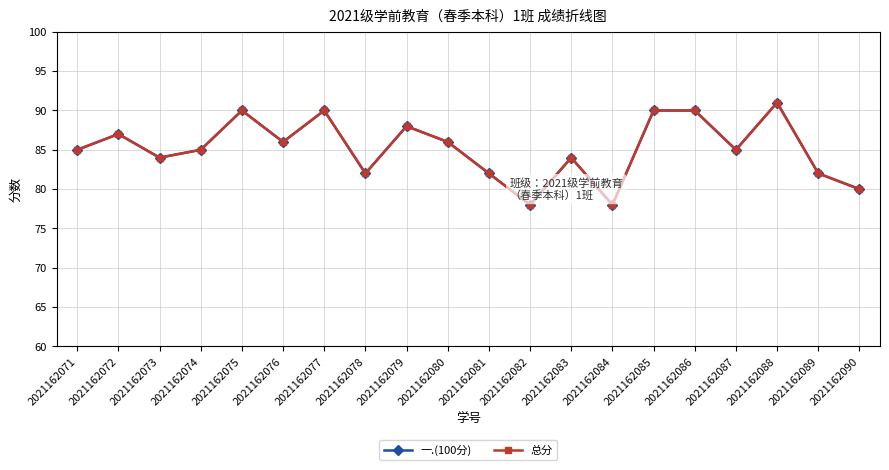

What is the minimum value for 一.(100分)?

78